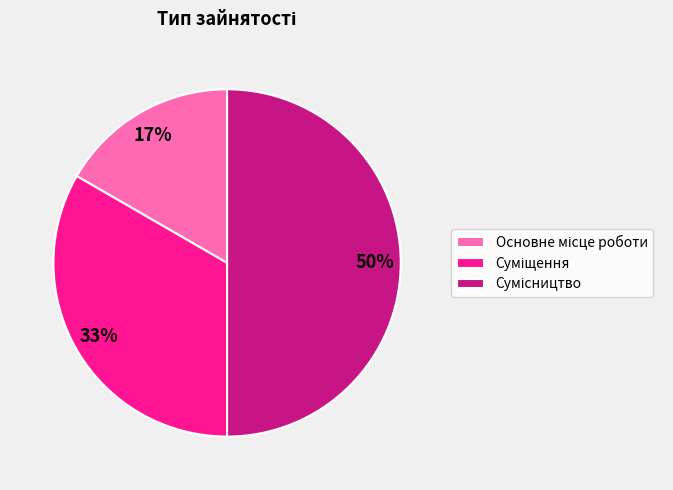

To the nearest percent, what is the average slice percentage?

33%